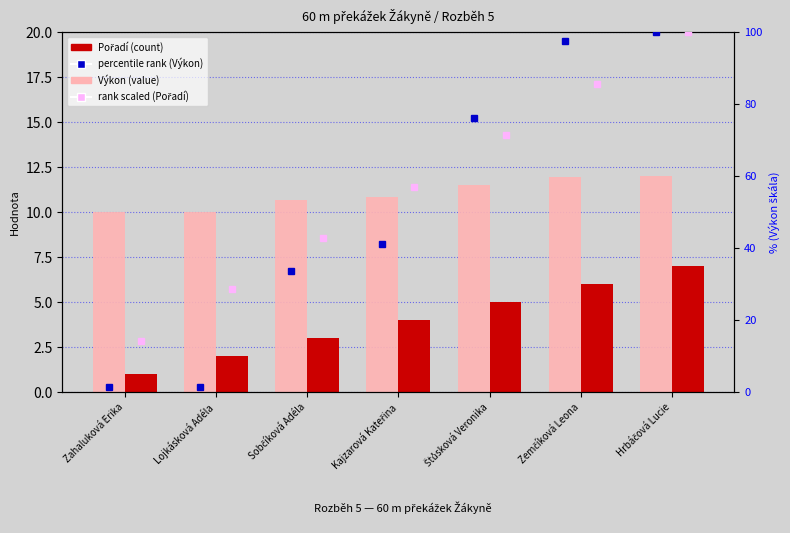

Between Štůsková Veronika and Sobčíková Adéla, which is larger?

Štůsková Veronika